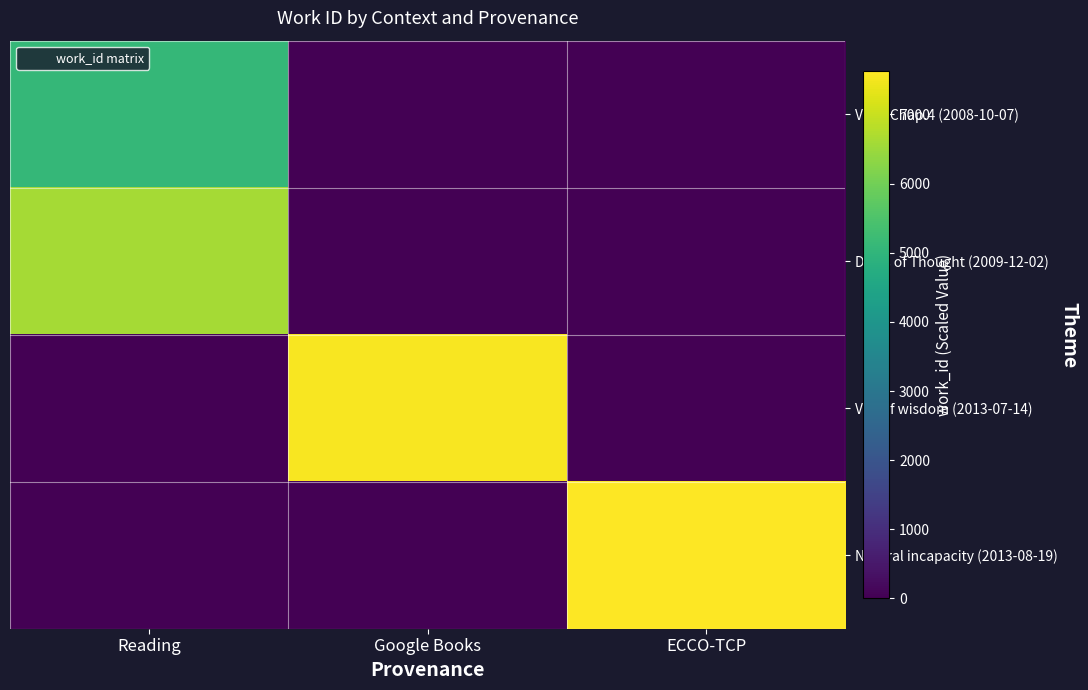

Reading left to right, extract all data points from this chart.

Vol.3 Chap.4 (2008-10-07): Reading=5088	Google Books=0	ECCO-TCP=0
Dress of Thought (2009-12-02): Reading=6611	Google Books=0	ECCO-TCP=0
Veil of wisdom (2013-07-14): Reading=0	Google Books=7544	ECCO-TCP=0
Natural incapacity (2013-08-19): Reading=0	Google Books=0	ECCO-TCP=7629